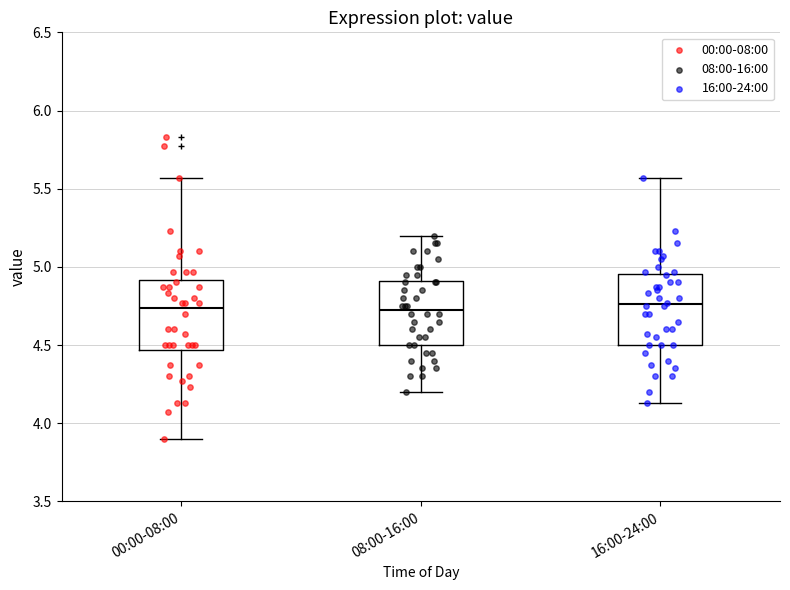

Reading left to right, read every box against the y-axis: the position of its median line, the range the box covers, and the ends of its whiskers. The values are not printed on the chart, so give them approximately, as read against the axis.

00:00-08:00: median 4.75, box 4.45 to 4.90, whiskers 3.90 to 5.55
08:00-16:00: median 4.75, box 4.50 to 4.90, whiskers 4.20 to 5.20
16:00-24:00: median 4.75, box 4.50 to 4.95, whiskers 4.15 to 5.55